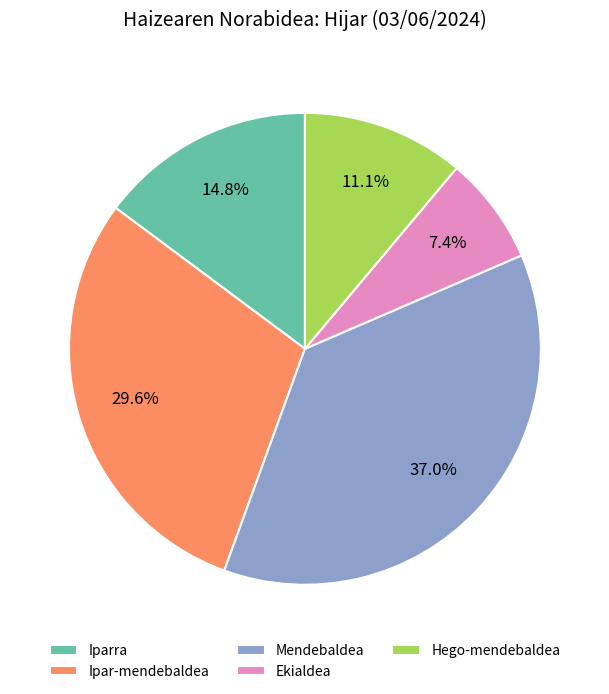

Is the sum of Mendebaldea and Ipar-mendebaldea greater than half?

Yes